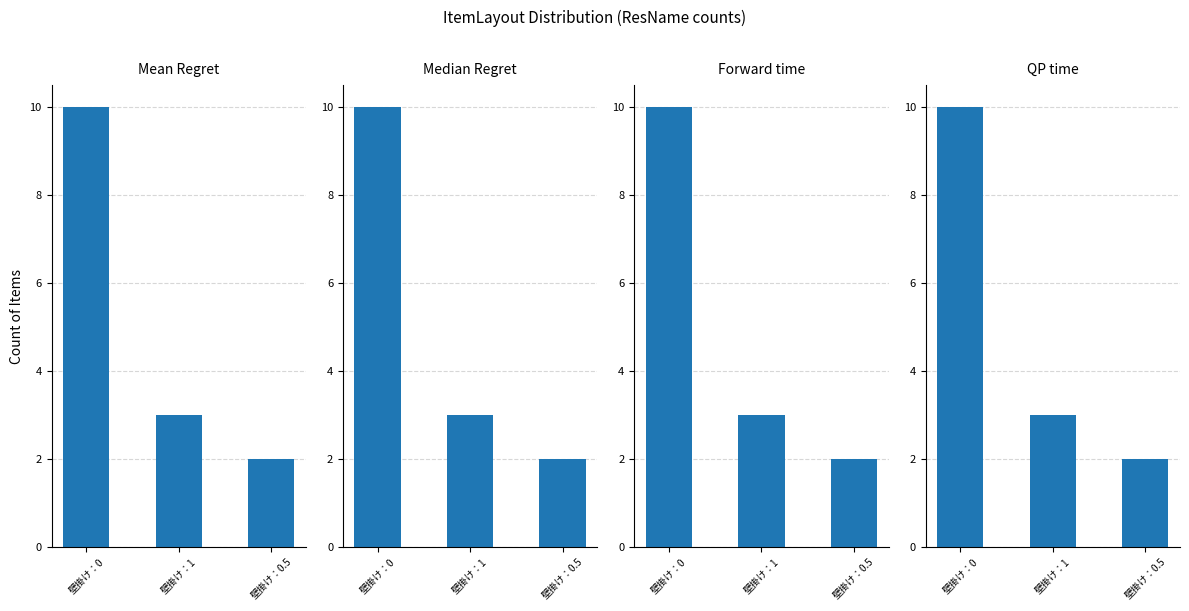

How many values are between 2 and 10?

3